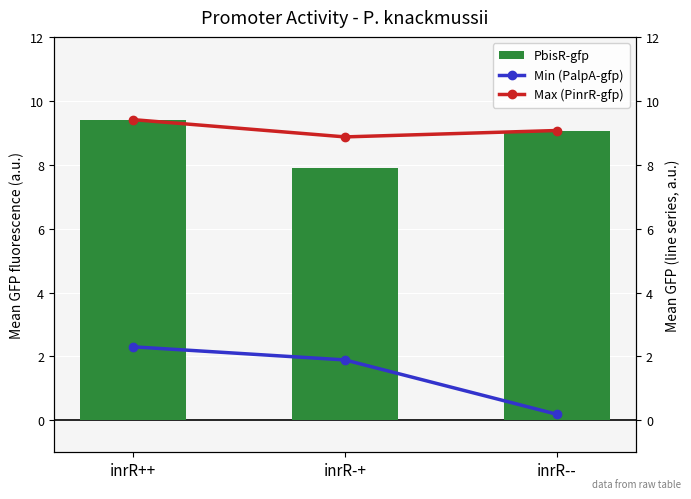

The value of PbisR-gfp at inrR-- is 9.1. True or false?

True